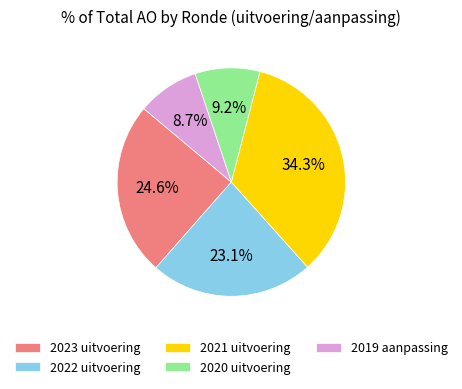

Between 2020 uitvoering and 2022 uitvoering, which is larger?

2022 uitvoering